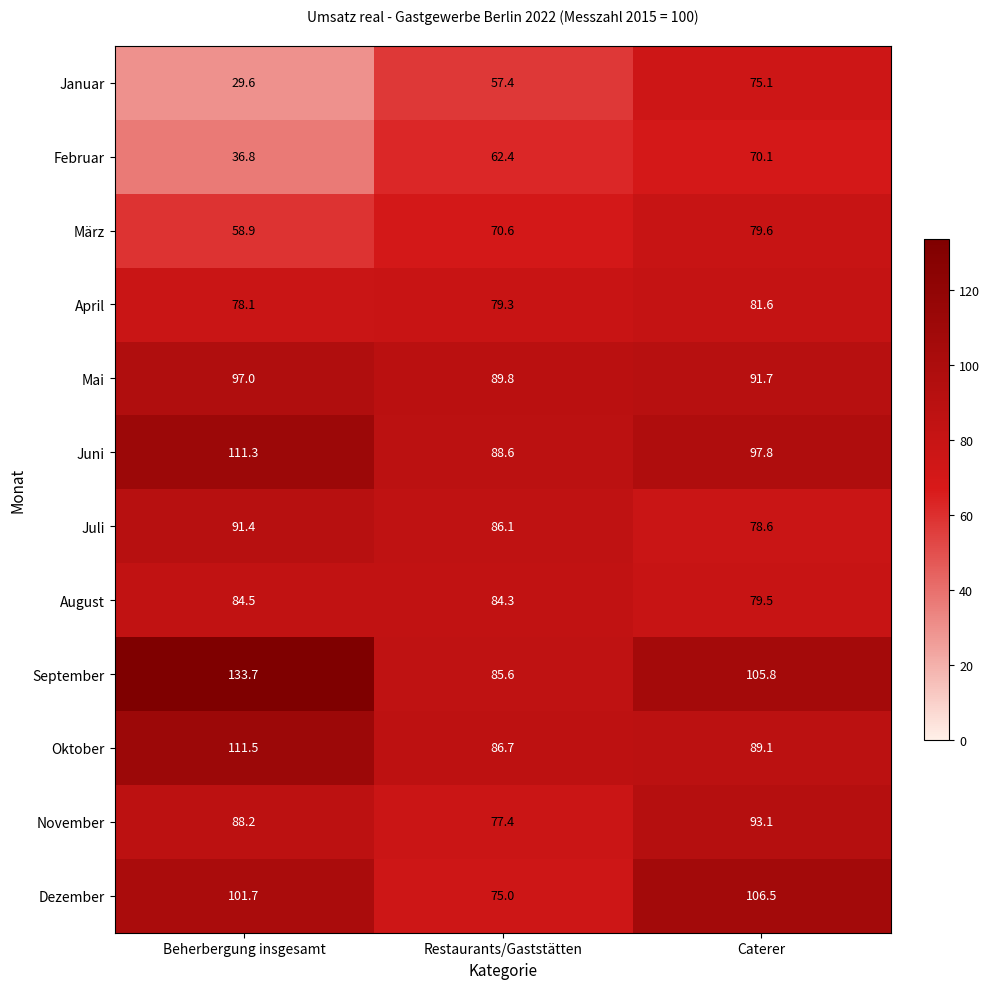

What is the difference between the highest and lowest values at Beherbergung insgesamt?

104.1